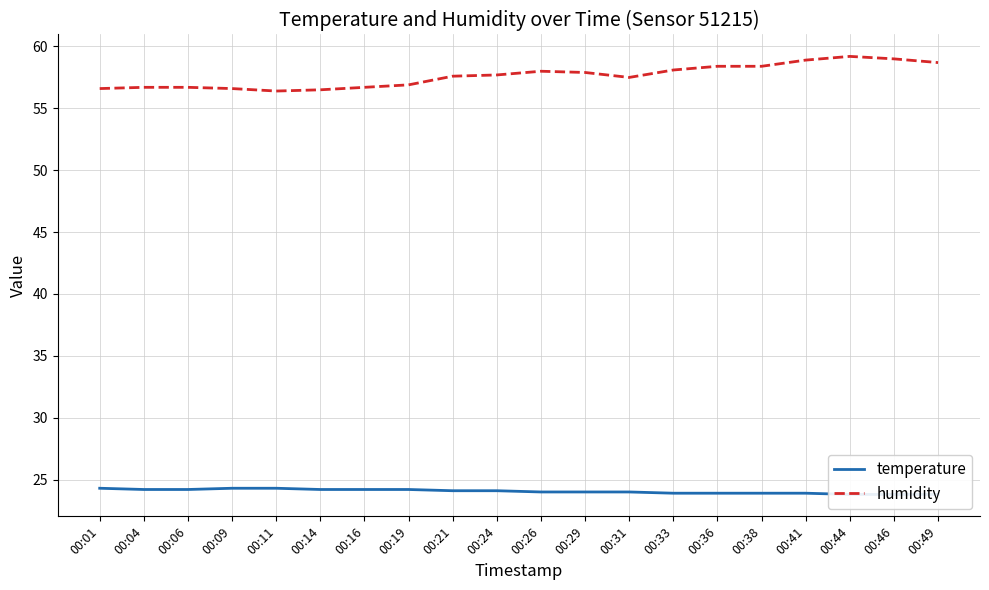

Reading left to right, extract all data points from this chart.

temperature: 24.3	24.2	24.2	24.3	24.3	24.2	24.2	24.2	24.1	24.1	24.0	24.0	24.0	23.9	23.9	23.9	23.9	23.8	23.8	23.8
humidity: 56.6	56.7	56.7	56.6	56.4	56.5	56.7	56.9	57.6	57.7	58.0	57.9	57.5	58.1	58.4	58.4	58.9	59.2	59.0	58.7